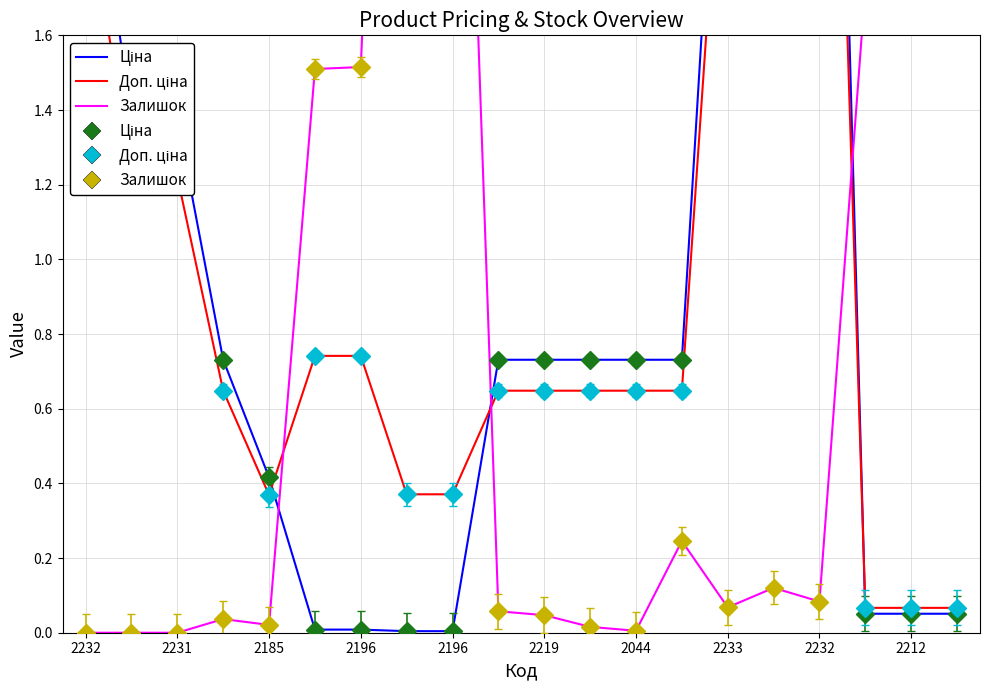

What are all the series names shown in the legend?

Ціна, Доп. ціна, Залишок